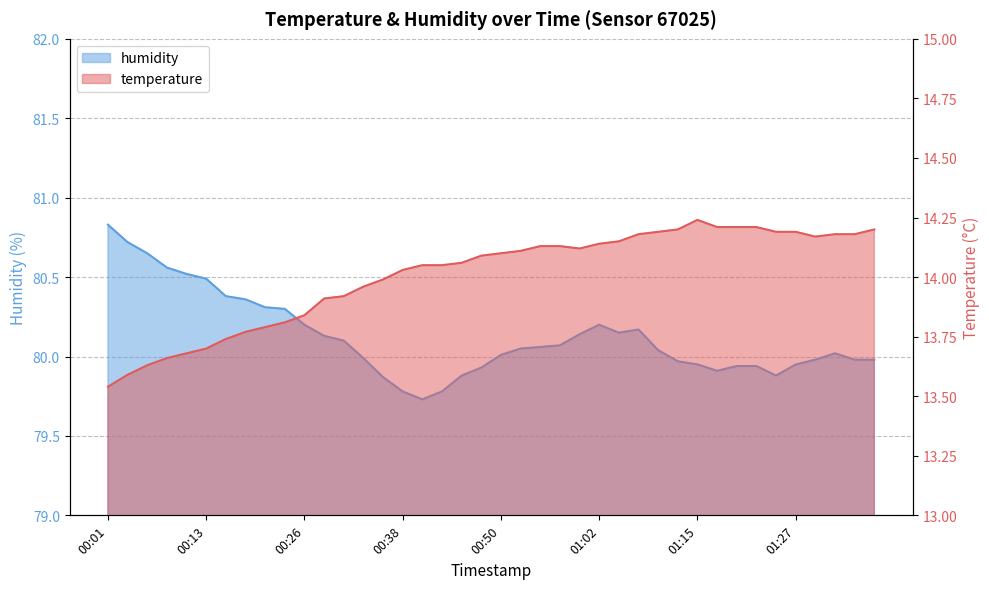

Read the temperature value at 00:06.

13.6